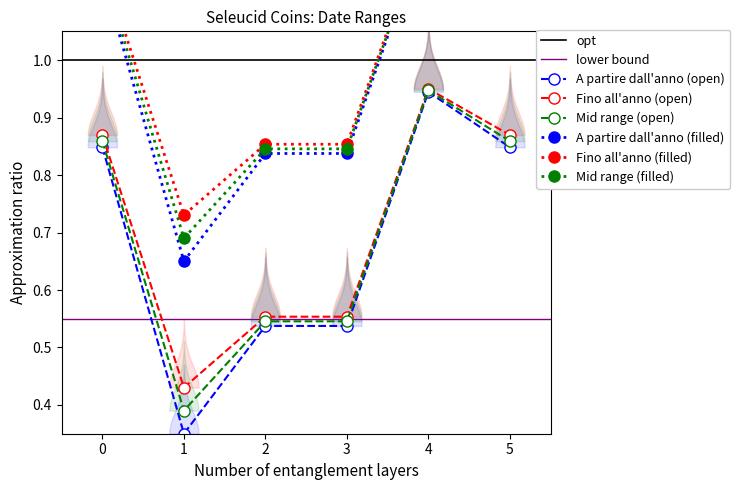

Is the value of A partire dall'anno (open) at 5 greater than the value of Fino all'anno (open) at 5?

No